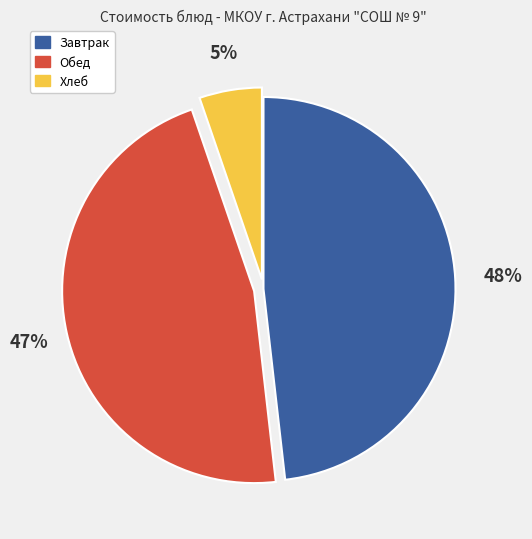

Is there a majority slice in this chart?

No